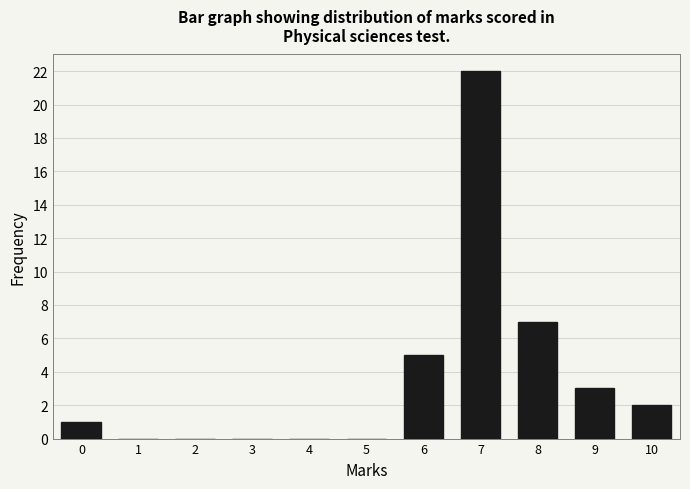

Reading left to right, list all the values displayed in this chart.

0=1	1=0	2=0	3=0	4=0	5=0	6=5	7=22	8=7	9=3	10=2